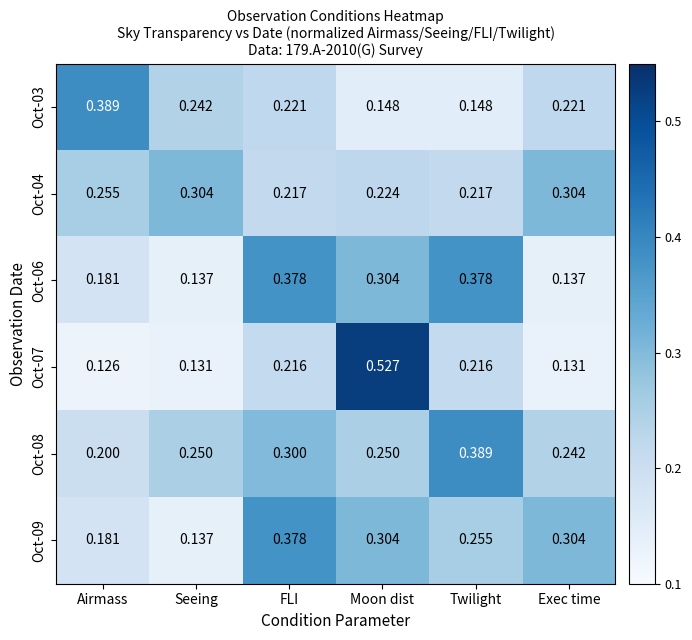

What is the total value across all series at Exec time?

1.3